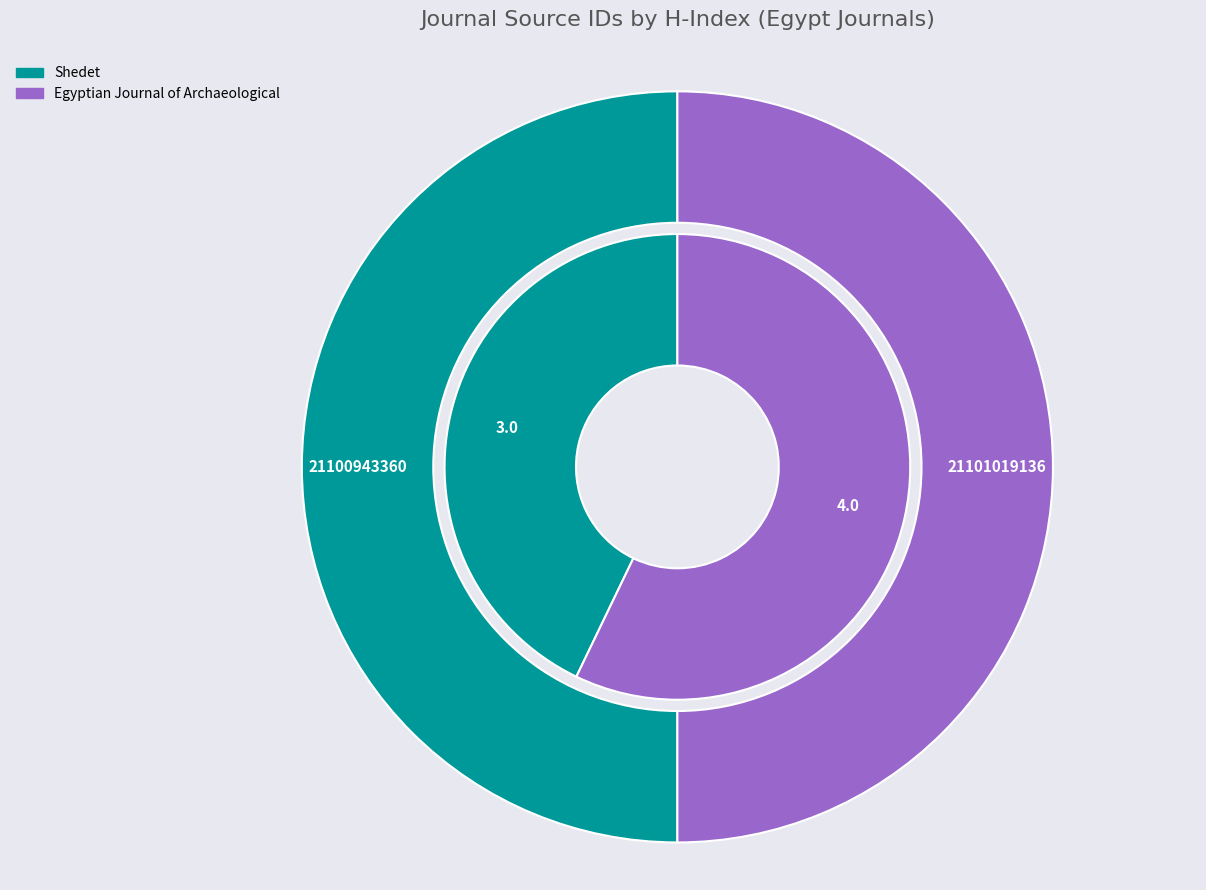

Does any single category account for the majority?

Yes